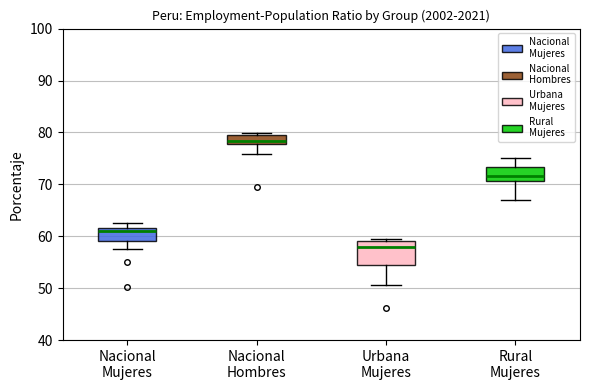

Which box's median line is the lowest?

Urbana Mujeres